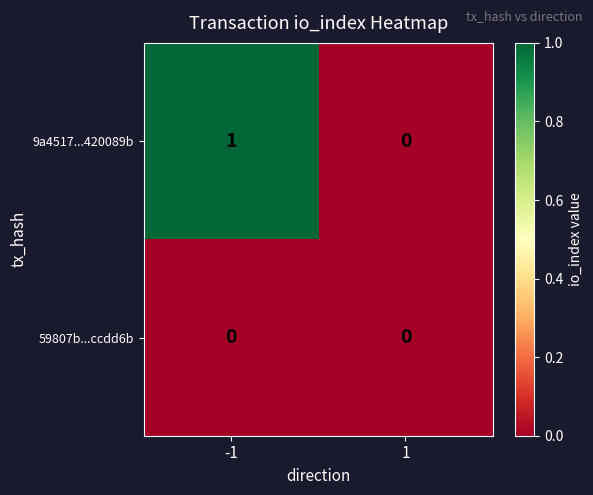

Reading left to right, what are all the values shown in this chart?

9a4517...420089b: -1=1	1=0
59807b...ccdd6b: -1=0	1=0